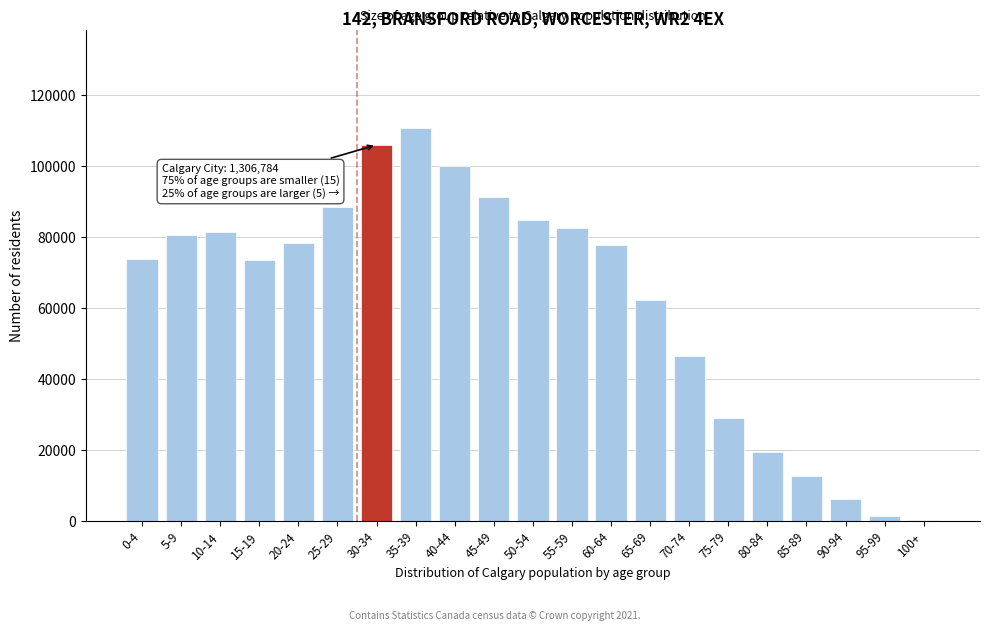

What is the sum of all values?

1306765